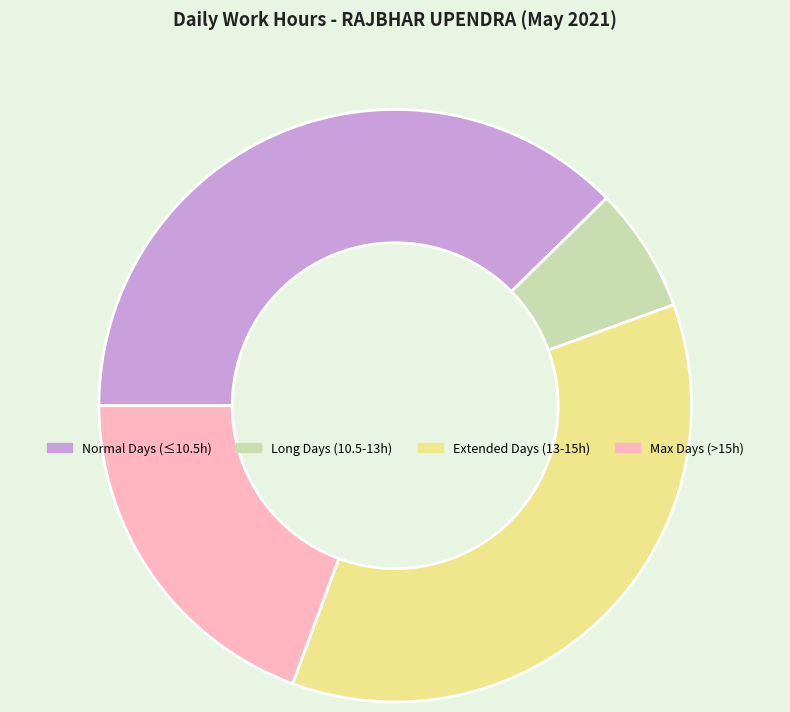

Is it true that Long Days (10.5-13h) is 7% of the pie?

True